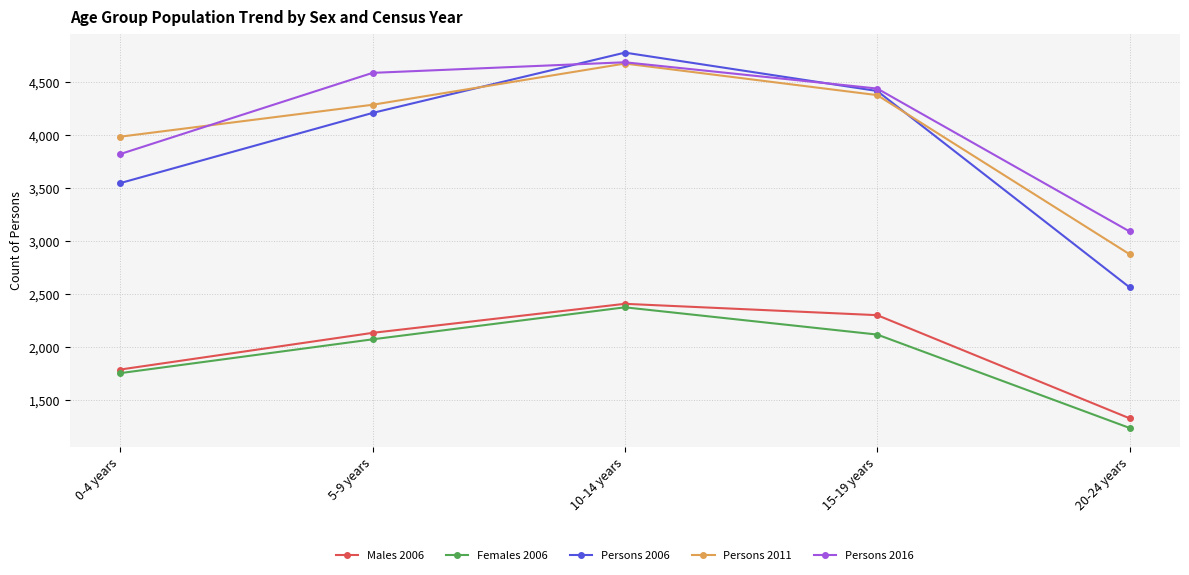

What is the smallest value displayed?

1236